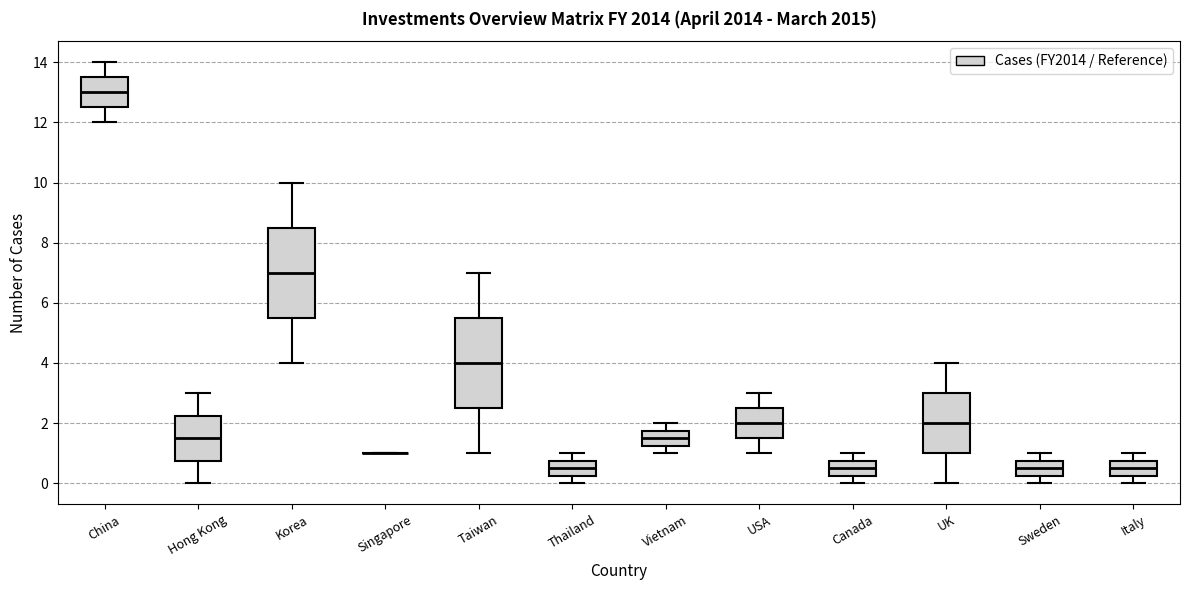

Reading left to right, transcribe this box plot: for each box, give where its median line is, the range the box spans, and where its two whiskers end, as read against the y-axis. The values are not printed on the chart, so give them approximately, as read against the axis.

China: median 13.0, box 12.6 to 13.6, whiskers 12.0 to 14.0
Hong Kong: median 1.6, box 0.8 to 2.2, whiskers 0.0 to 3.0
Korea: median 7.0, box 5.6 to 8.6, whiskers 4.0 to 10.0
Singapore: box collapsed to a line at 1.0, whiskers 1.0 to 1.0
Taiwan: median 4.0, box 2.6 to 5.6, whiskers 1.0 to 7.0
Thailand: median 0.6, box 0.2 to 0.8, whiskers 0.0 to 1.0
Vietnam: median 1.6, box 1.2 to 1.8, whiskers 1.0 to 2.0
USA: median 2.0, box 1.6 to 2.6, whiskers 1.0 to 3.0
Canada: median 0.6, box 0.2 to 0.8, whiskers 0.0 to 1.0
UK: median 2.0, box 1.0 to 3.0, whiskers 0.0 to 4.0
Sweden: median 0.6, box 0.2 to 0.8, whiskers 0.0 to 1.0
Italy: median 0.6, box 0.2 to 0.8, whiskers 0.0 to 1.0